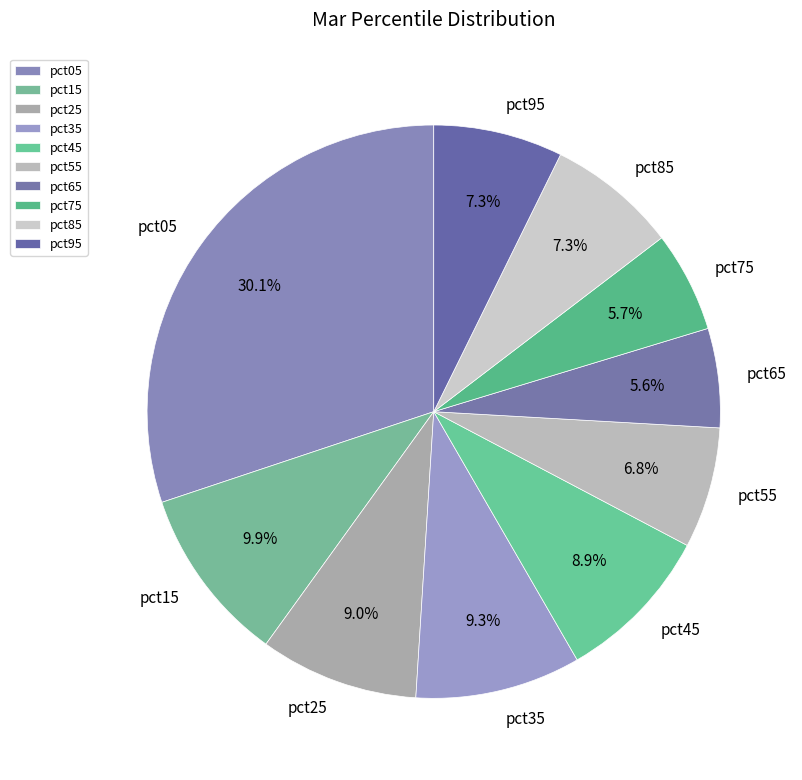

The pct25 slice represents 9% of the pie. True or false?

True